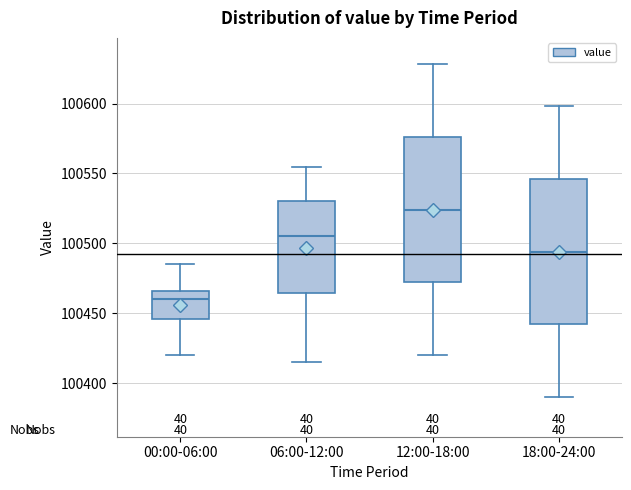

Which box has the lowest median line?

00:00-06:00